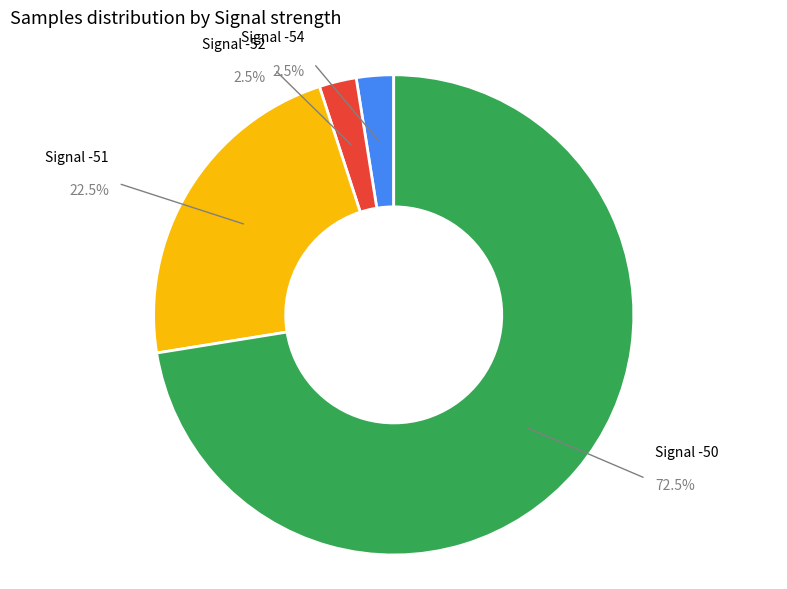

What is the ratio of the value at -50 to the value at -50?

1.0